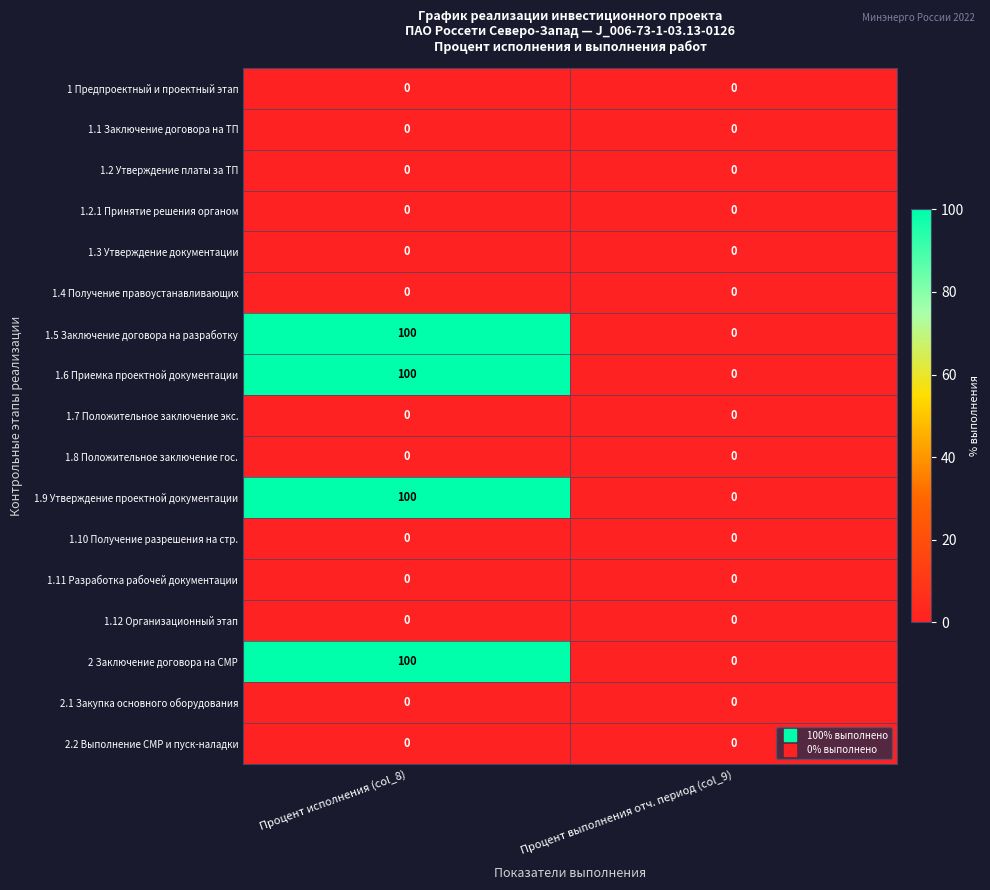

What is the difference between the highest and lowest values at Процент исполнения (col_8)?

100